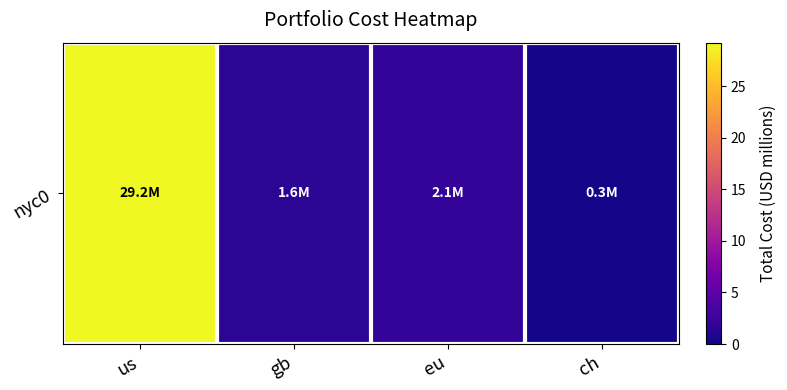

Rank the categories by value from highest to lowest.

us, eu, gb, ch